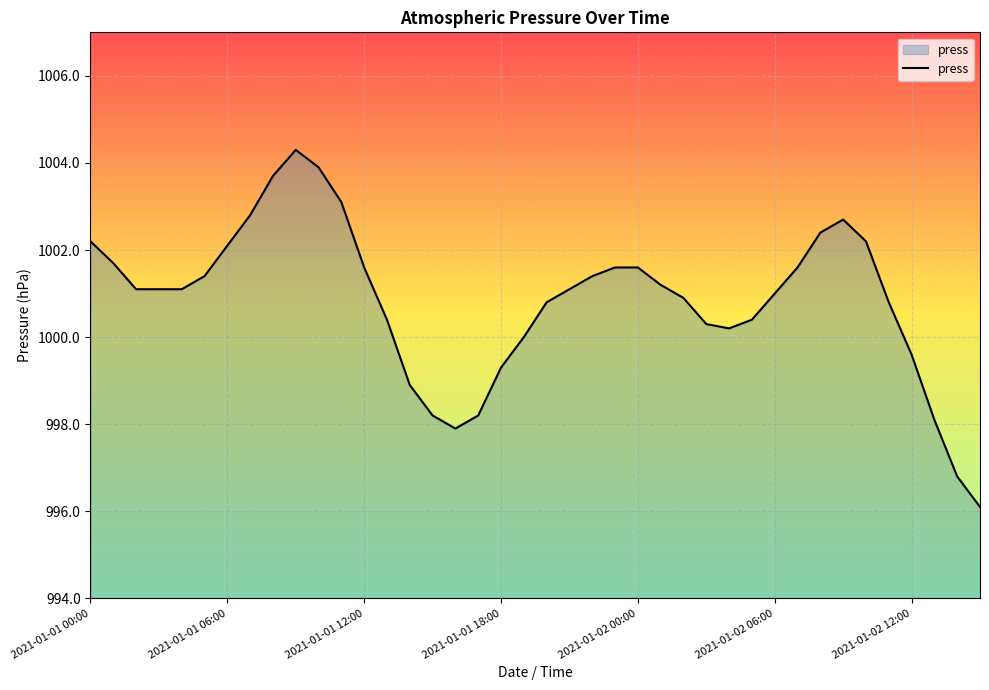

How many categories are shown in the chart?

40